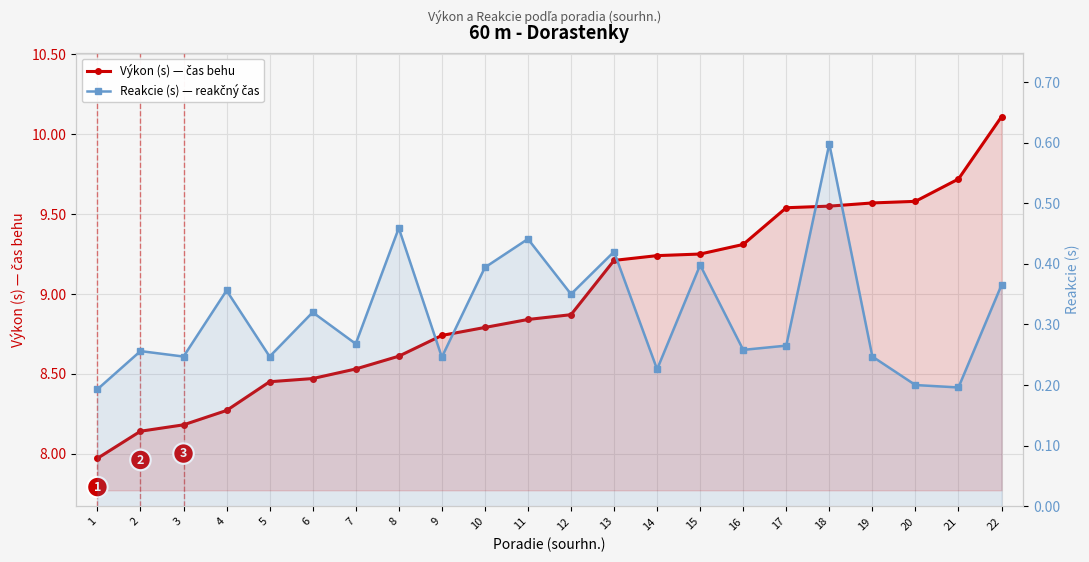

Reading left to right, extract all data points from this chart.

Výkon (s) — čas behu: 8.0	8.1	8.2	8.3	8.4	8.5	8.5	8.6	8.7	8.8	8.8	8.9	9.2	9.2	9.2	9.3	9.5	9.6	9.6	9.6	9.7	10.1
Reakcie (s) — reakčný čas: 0.2	0.3	0.2	0.4	0.2	0.3	0.3	0.5	0.2	0.4	0.4	0.3	0.4	0.2	0.4	0.3	0.3	0.6	0.2	0.2	0.2	0.4